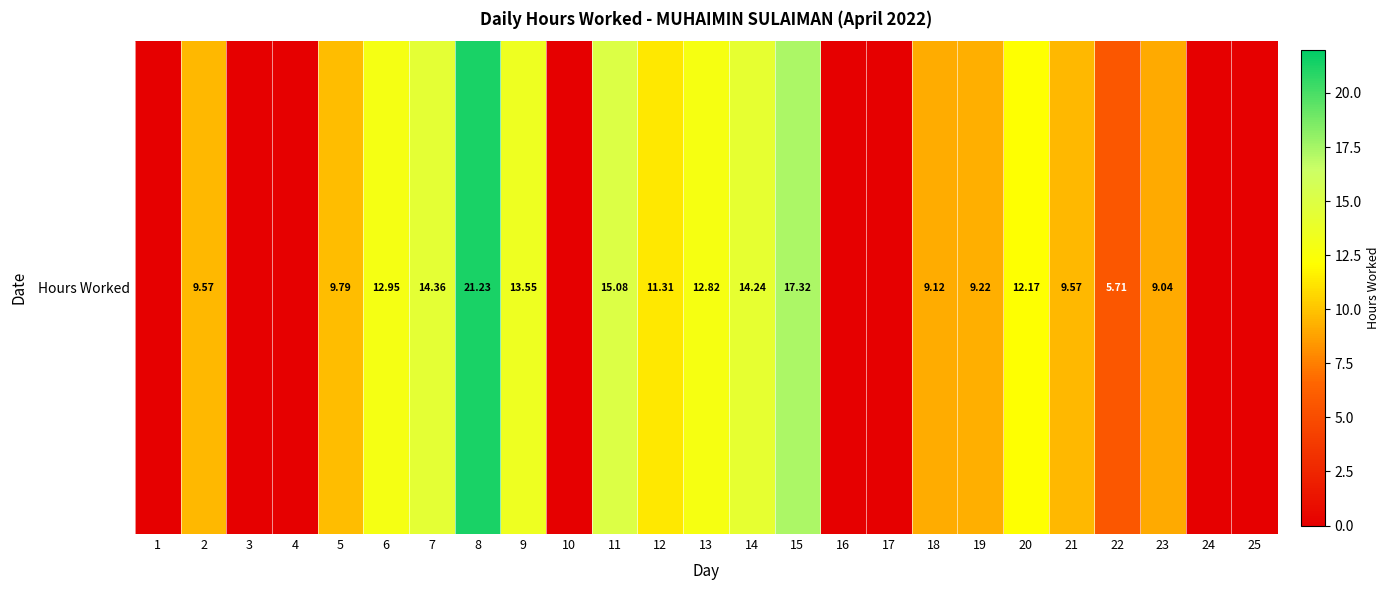

Where does the data first go above 9?

2